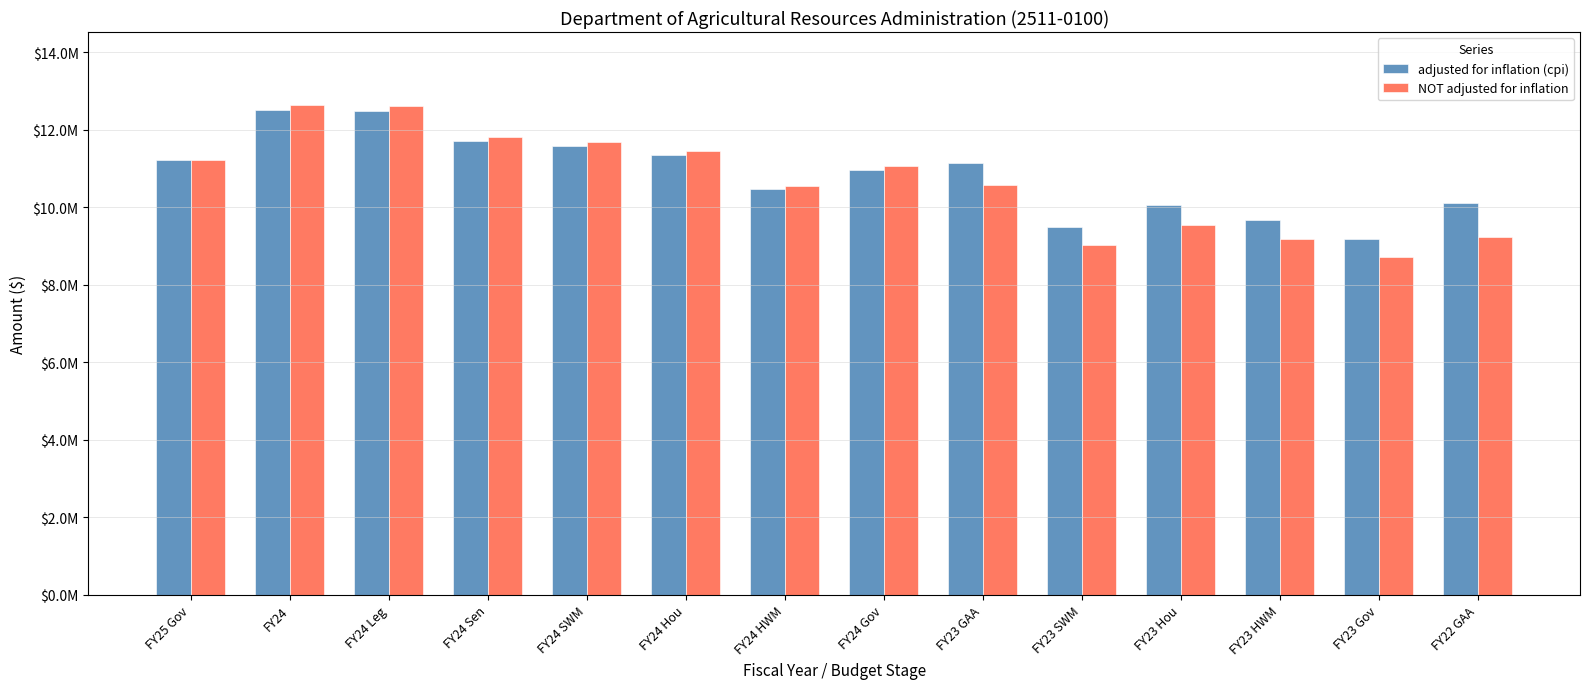

Are the bars grouped side by side (vs. stacked)?

Yes